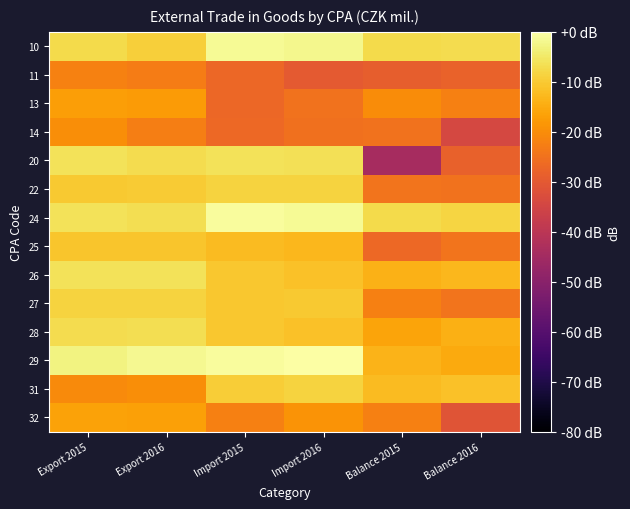

Reading left to right, extract all data points from this chart.

10: Export 2015=-7.4	Export 2016=-9.2	Import 2015=-1.4	Import 2016=-2.0	Balance 2015=-7.5	Balance 2016=-6.9
11: Export 2015=-22.0	Export 2016=-22.9	Import 2015=-27.1	Import 2016=-29.9	Balance 2015=-29.1	Balance 2016=-28.0
13: Export 2015=-16.9	Export 2016=-17.5	Import 2015=-27.1	Import 2016=-24.7	Balance 2015=-20.1	Balance 2016=-22.5
14: Export 2015=-19.8	Export 2016=-22.6	Import 2015=-26.9	Import 2016=-25.3	Balance 2015=-24.8	Balance 2016=-34.1
20: Export 2015=-5.9	Export 2016=-7.2	Import 2015=-6.1	Import 2016=-6.4	Balance 2015=-44.2	Balance 2016=-28.1
22: Export 2015=-10.1	Export 2016=-10.0	Import 2015=-8.6	Import 2016=-8.5	Balance 2015=-24.5	Balance 2016=-24.9
24: Export 2015=-6.1	Export 2016=-6.6	Import 2015=-0.7	Import 2016=-1.5	Balance 2015=-7.3	Balance 2016=-8.4
25: Export 2015=-10.9	Export 2016=-10.8	Import 2015=-12.4	Import 2016=-12.8	Balance 2015=-26.7	Balance 2016=-24.4
26: Export 2015=-6.1	Export 2016=-6.2	Import 2015=-10.6	Import 2016=-11.5	Balance 2015=-13.9	Balance 2016=-13.1
27: Export 2015=-8.6	Export 2016=-8.6	Import 2015=-10.6	Import 2016=-10.1	Balance 2015=-22.5	Balance 2016=-24.5
28: Export 2015=-6.9	Export 2016=-6.7	Import 2015=-10.6	Import 2016=-11.5	Balance 2015=-16.2	Balance 2016=-14.1
29: Export 2015=-3.1	Export 2016=-1.6	Import 2015=-0.9	Import 2016=0.0	Balance 2015=-13.6	Balance 2016=-15.2
31: Export 2015=-20.5	Export 2016=-19.8	Import 2015=-9.5	Import 2016=-8.6	Balance 2015=-12.4	Balance 2016=-11.5
32: Export 2015=-16.4	Export 2016=-16.8	Import 2015=-22.4	Import 2016=-18.8	Balance 2015=-22.4	Balance 2016=-31.0